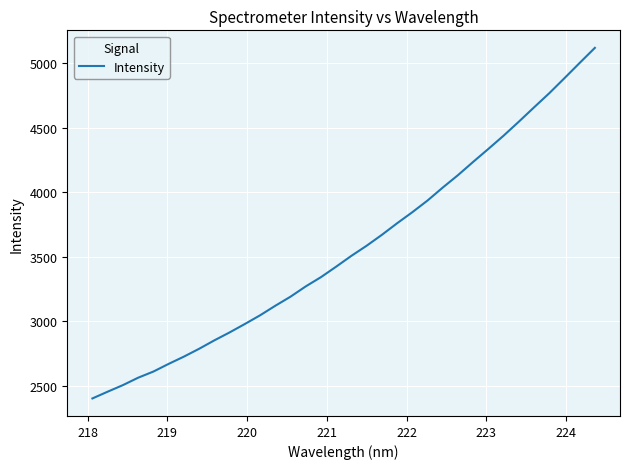

How many categories are shown in the chart?

34